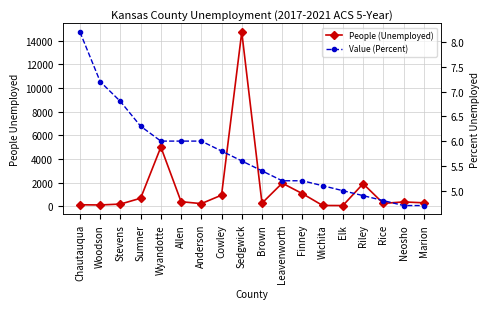

How many series are shown in this chart?

2